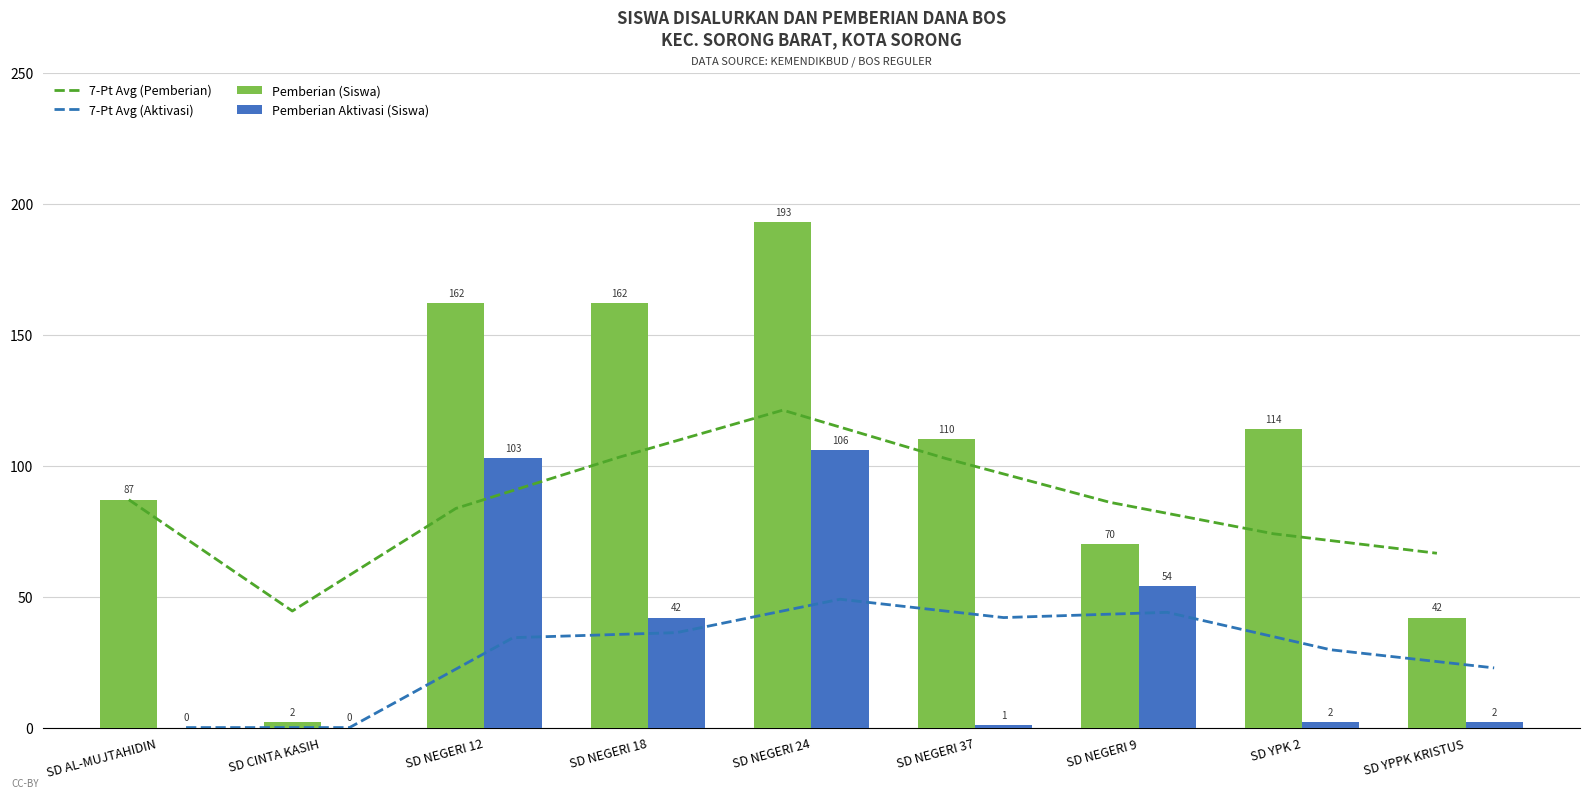

At which label is 7-Pt Avg (Aktivasi) closest to 24?

SD YPPK KRISTUS